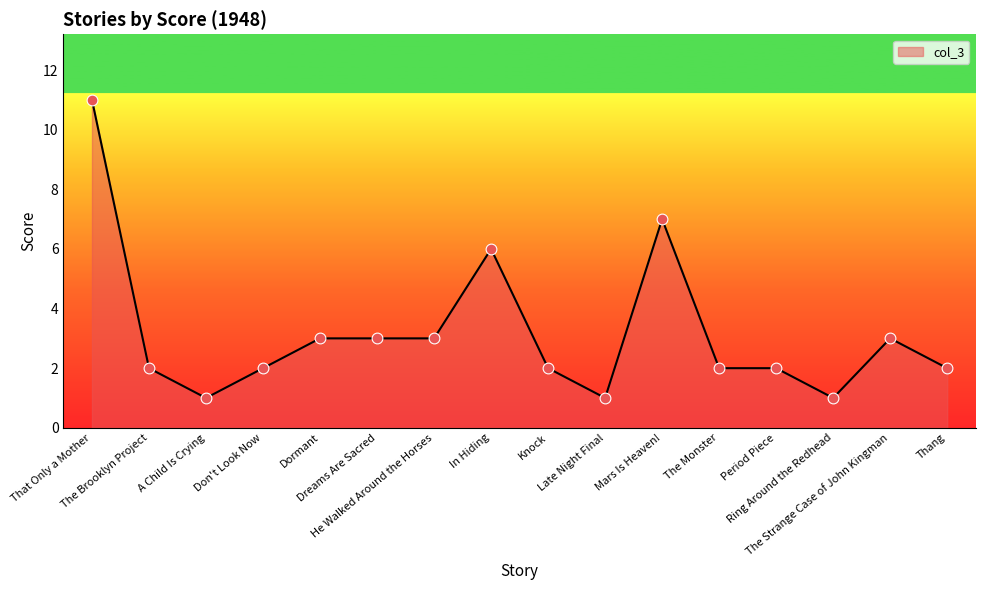

What is the ratio of the value at The Brooklyn Project to the value at Dormant?

0.7